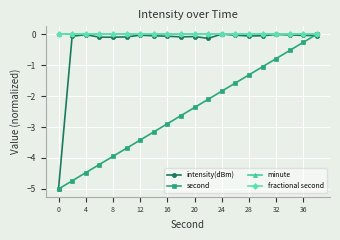

Does the chart have visible grid lines?

Yes